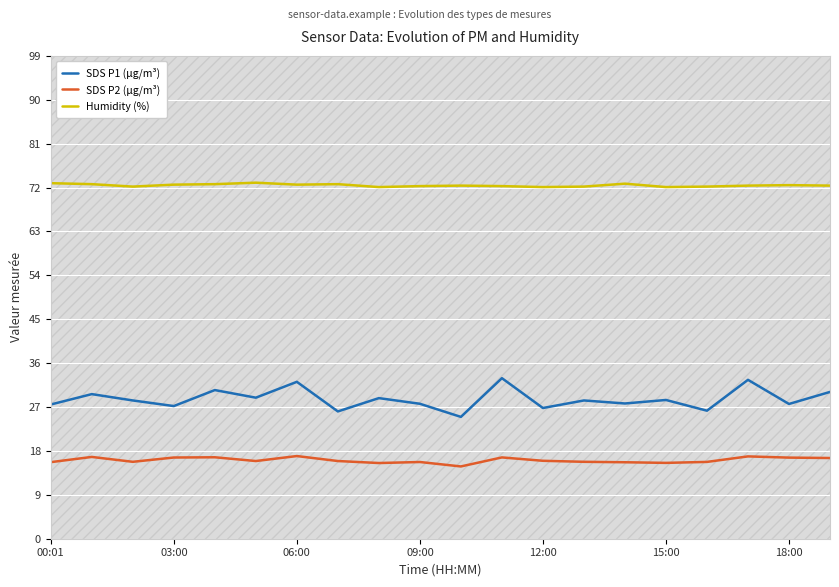

True or false: Humidity (%) and SDS P1 (µg/m³) cross at least once.

False